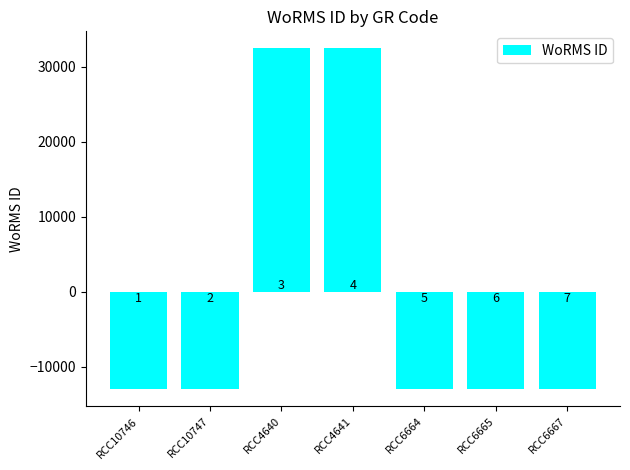

Does the chart contain any negative values?

Yes